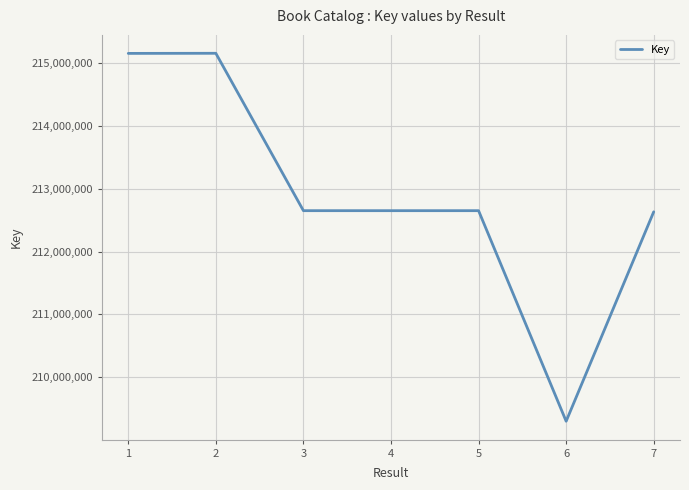

At which label does the data first exceed 212651029?

1